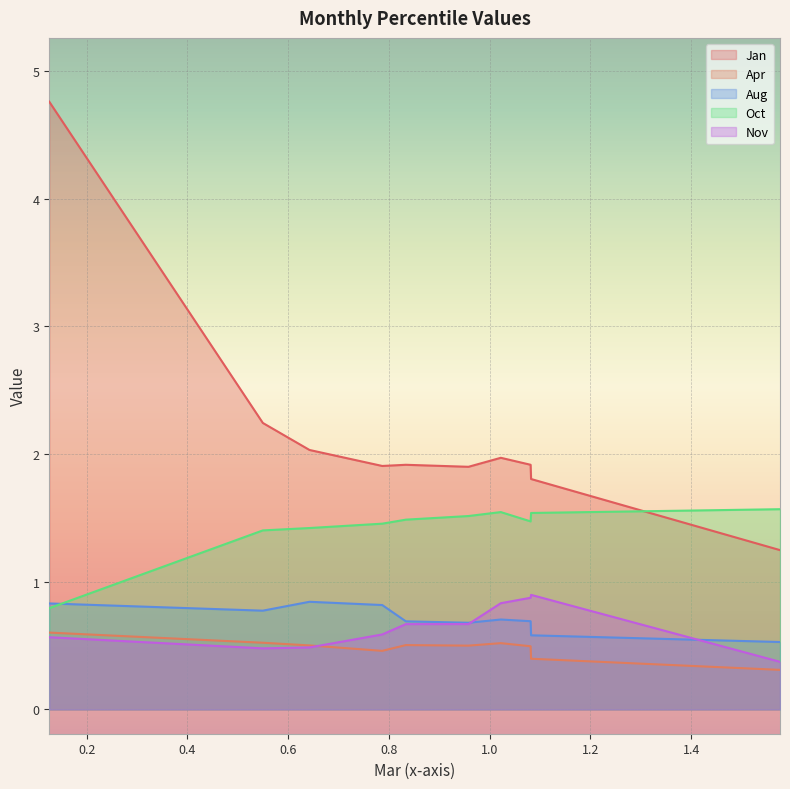

True or false: Apr and Jan intersect in this chart.

False